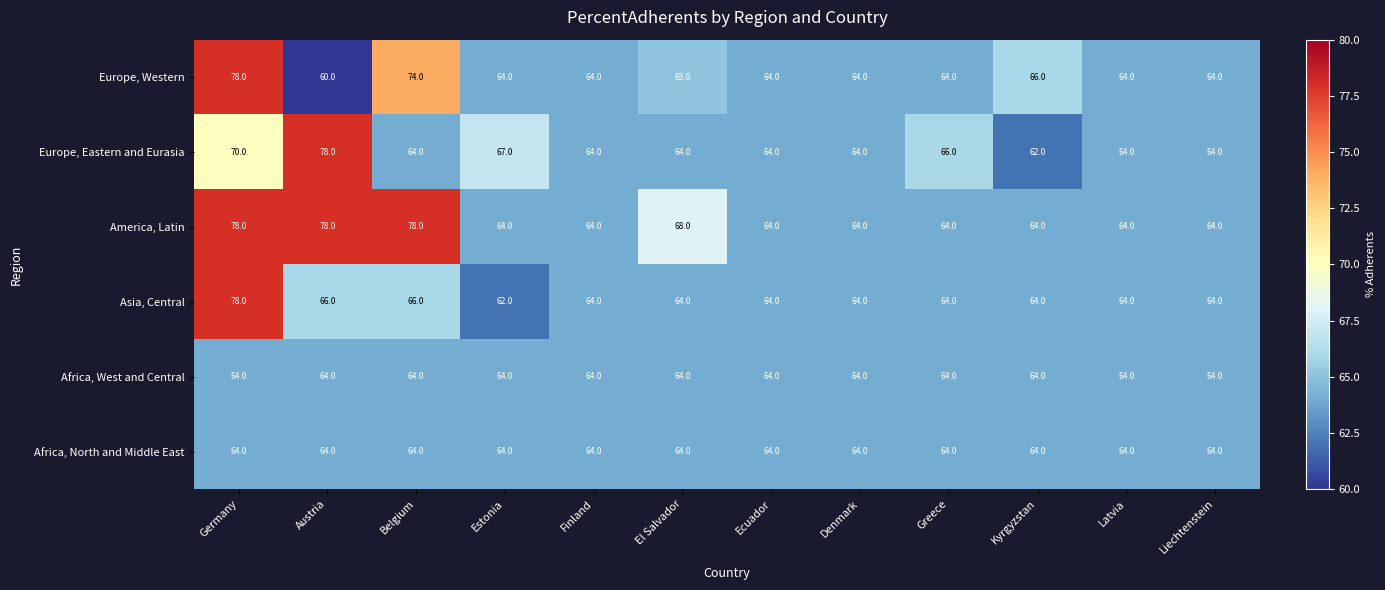

Which series has the largest range (max minus min)?

Europe, Western